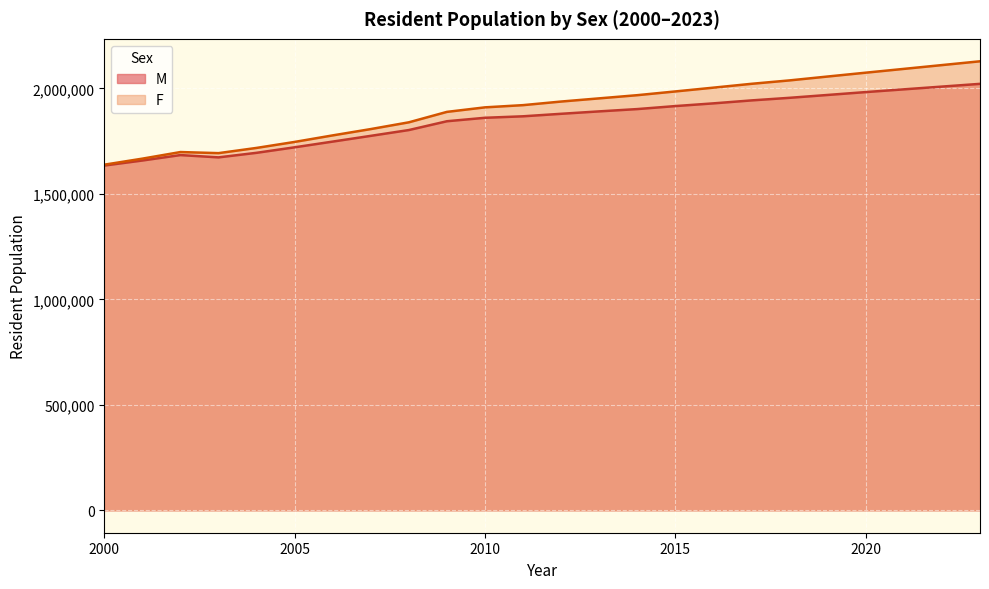

Which series has the largest total across all categories?

F